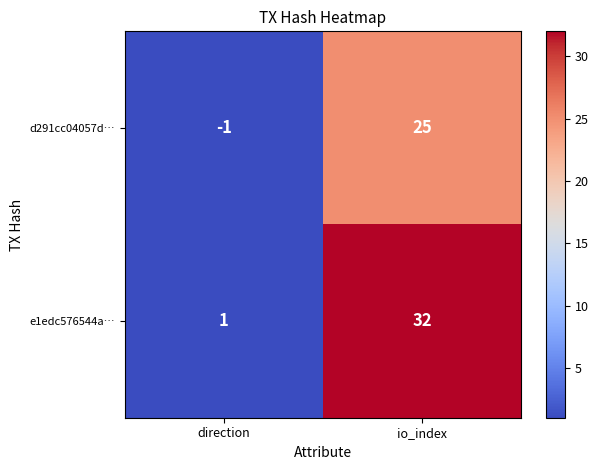

At which category is the sum across all series the highest?

io_index